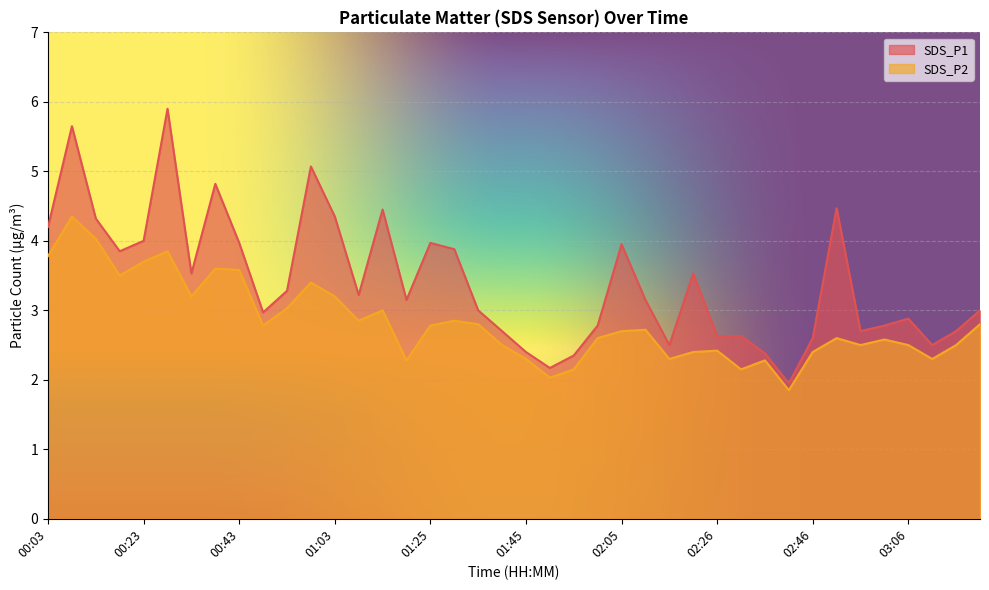

Which series has the largest total across all categories?

SDS_P1